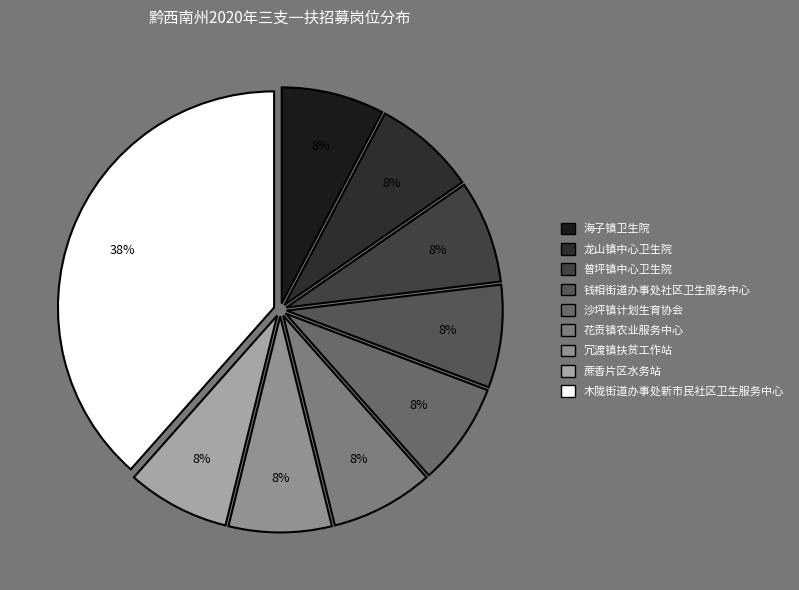

What portion of the pie excludes 龙山镇中心卫生院?

92.3%